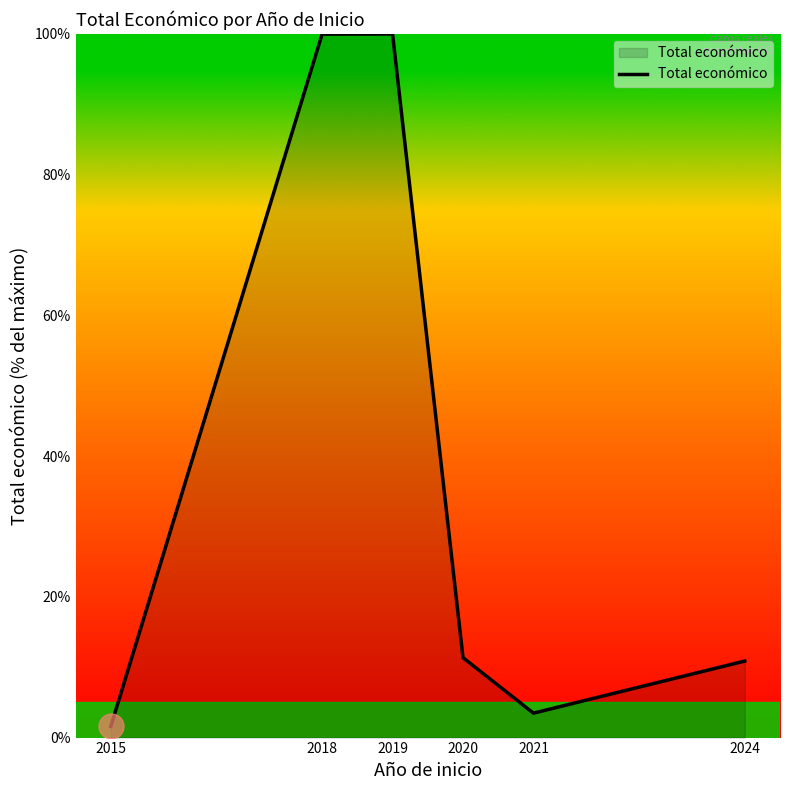

The chart shows a value of 11.4 at 2020. True or false?

True